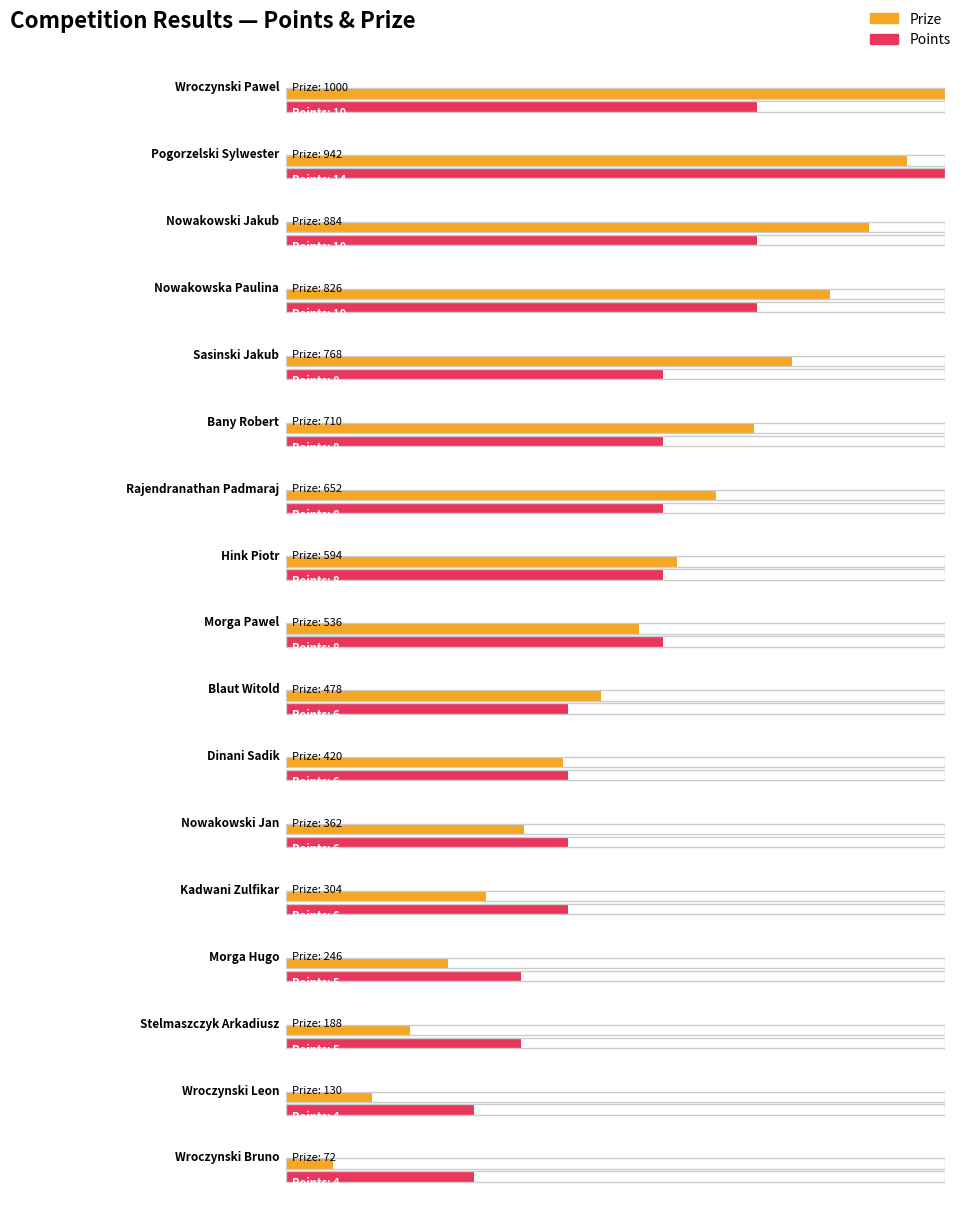

Rank the series at Nowakowska Paulina from lowest to highest value.

Points, Prize